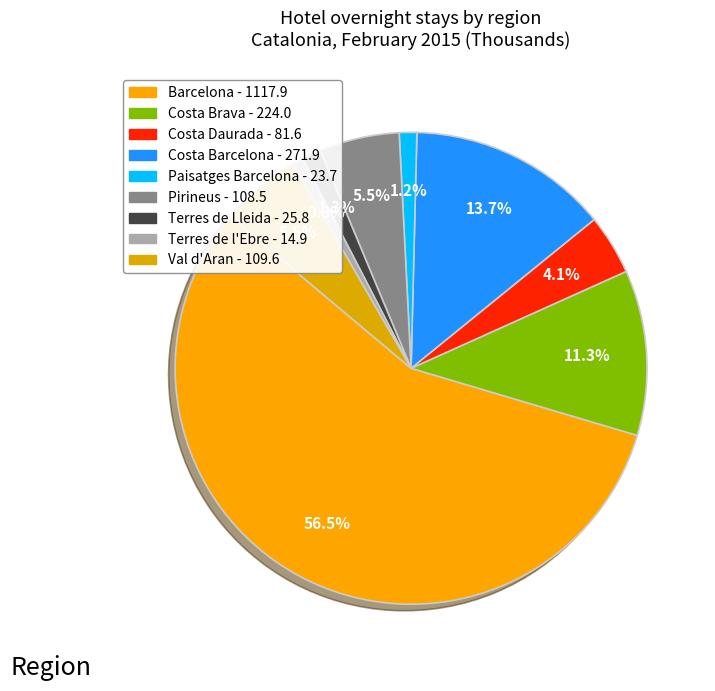

Count the number of slices in the pie.

9